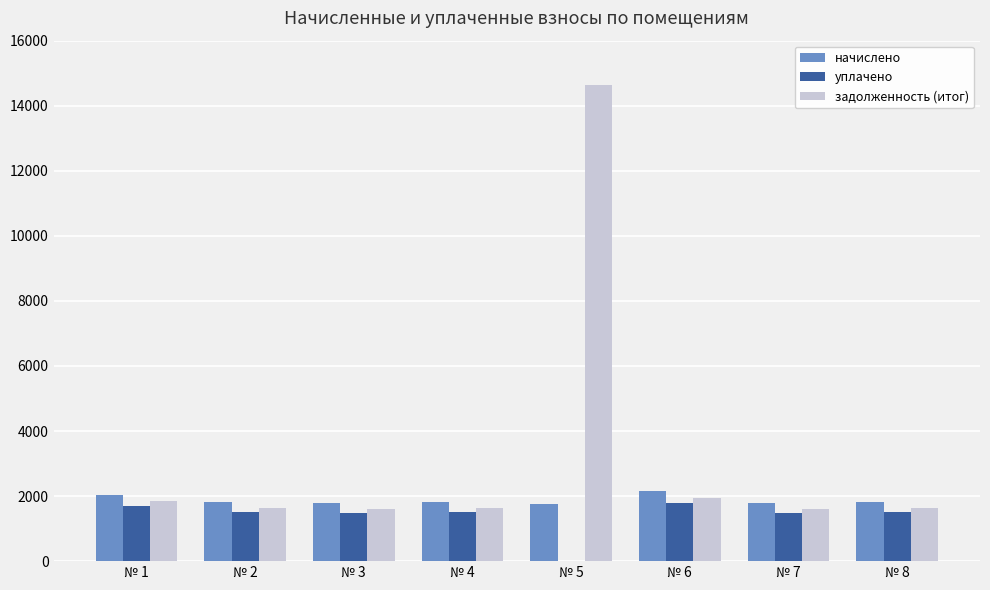

The value of уплачено at № 5 is 0.0. True or false?

True